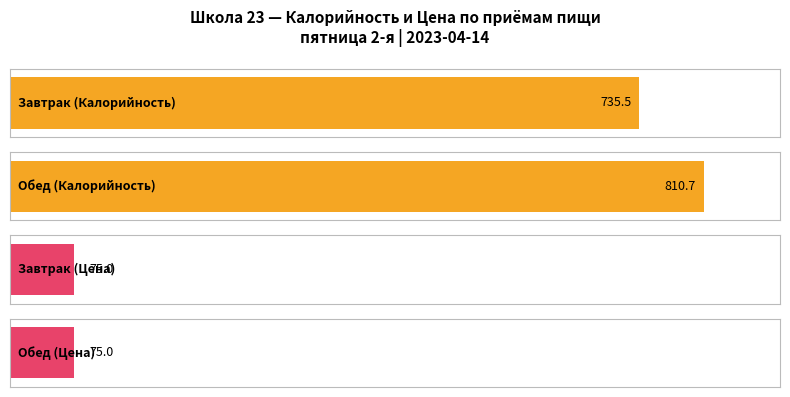

Read the Цена value at Обед.

75.0